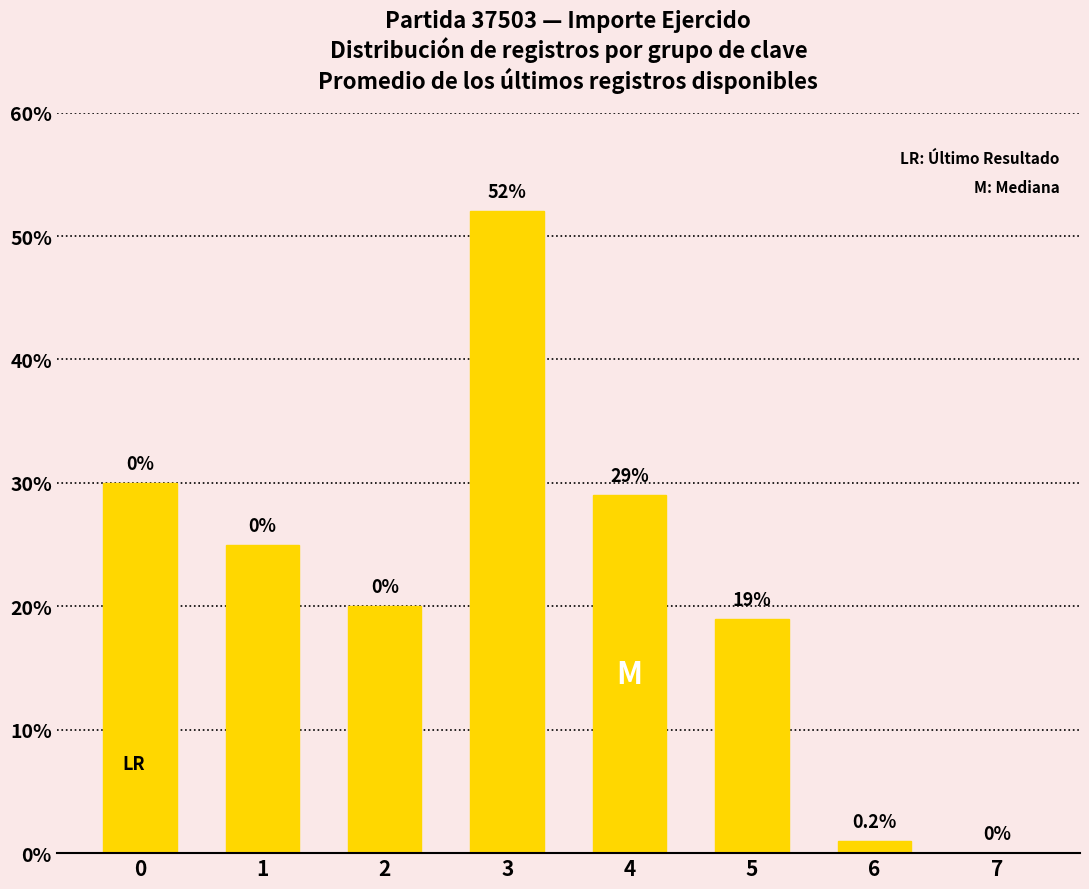

How many series are shown in this chart?

1